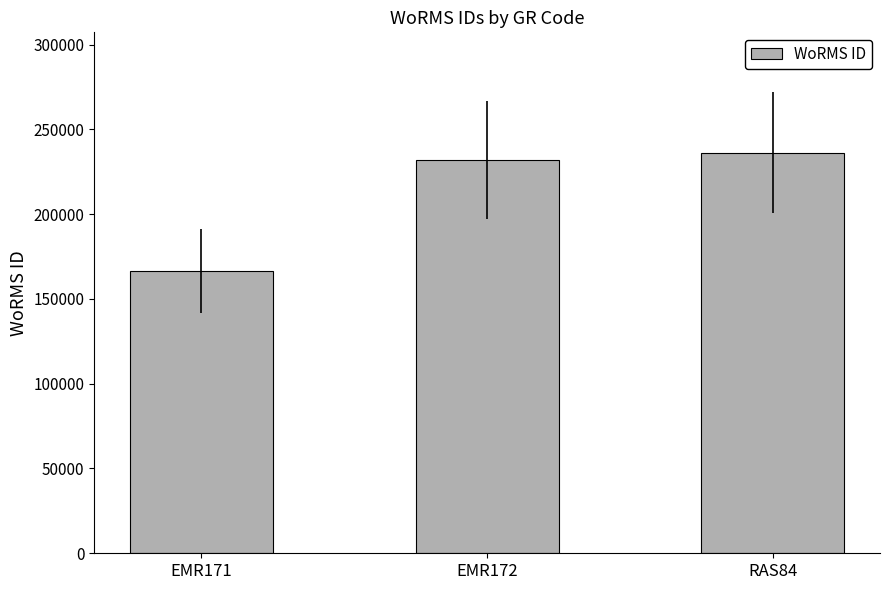

What is the sum of the values at EMR172 and EMR171?

398312